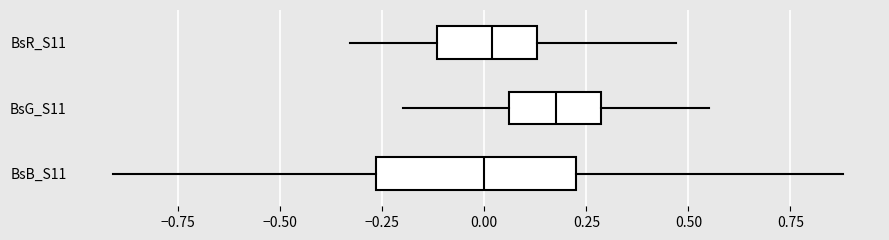

Reading bottom to top, transcribe this box plot: for each box, give where its median line is, the range the box spans, and where its two whiskers end, as read against the x-axis. The values are not printed on the chart, so give them approximately, as read against the axis.

BsB_S11: median 0.00, box -0.25 to 0.25, whiskers -0.90 to 0.90
BsG_S11: median 0.20, box 0.05 to 0.30, whiskers -0.20 to 0.55
BsR_S11: median 0.00, box -0.10 to 0.15, whiskers -0.35 to 0.45